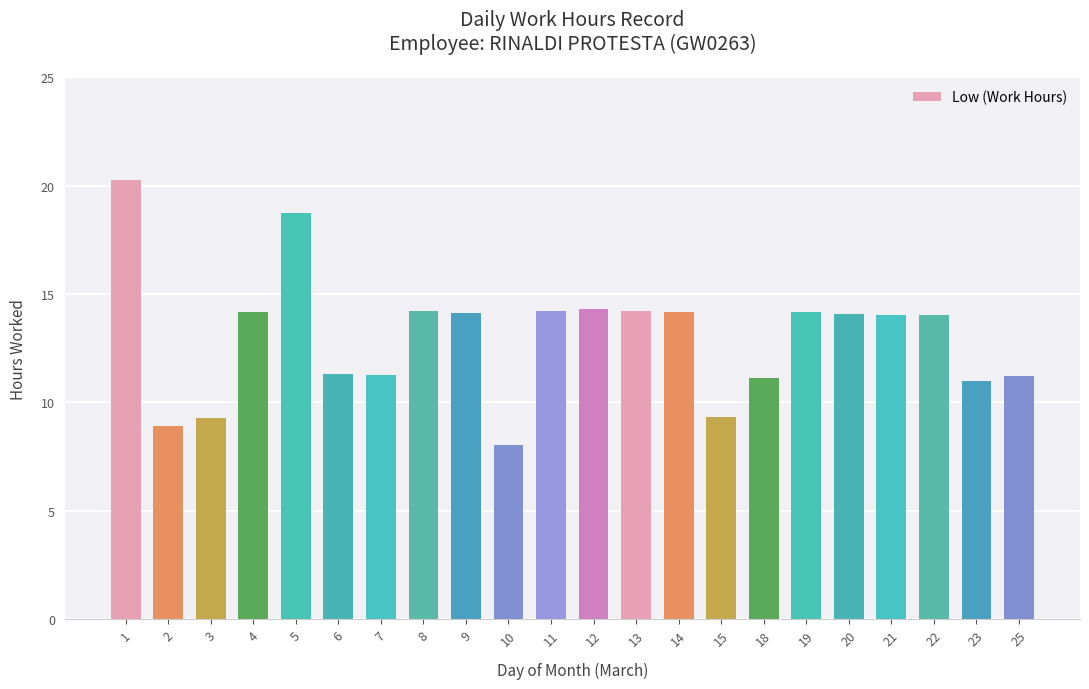

How many bars are there in total?

22